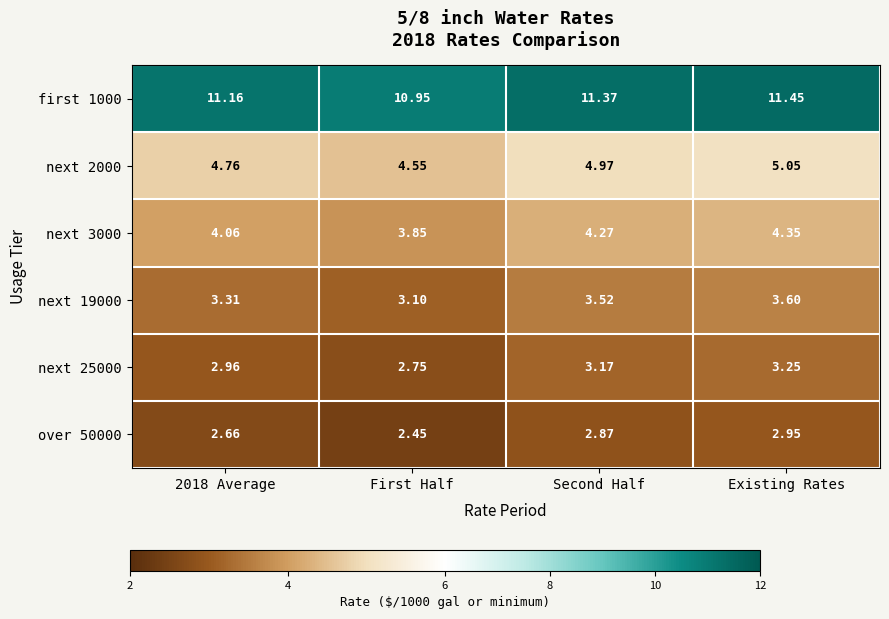

At which label does next 2000 reach its minimum?

First Half